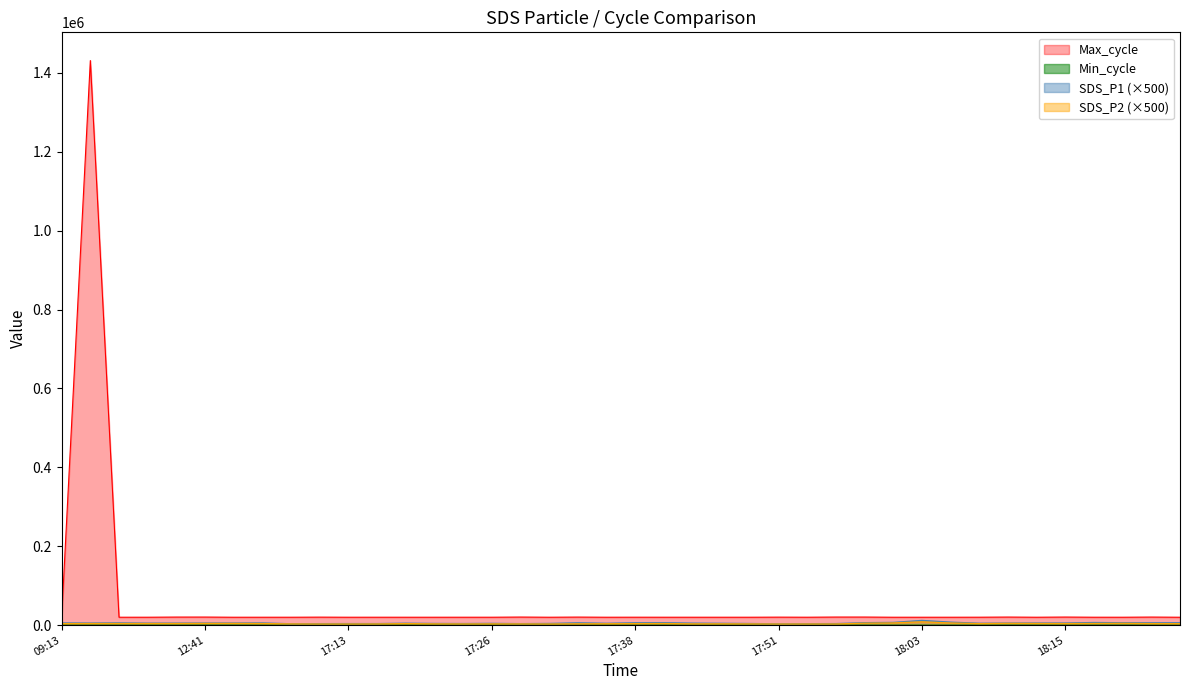

At which category does SDS_P1 reach its first local valley?

2023/12/28 12:31:21